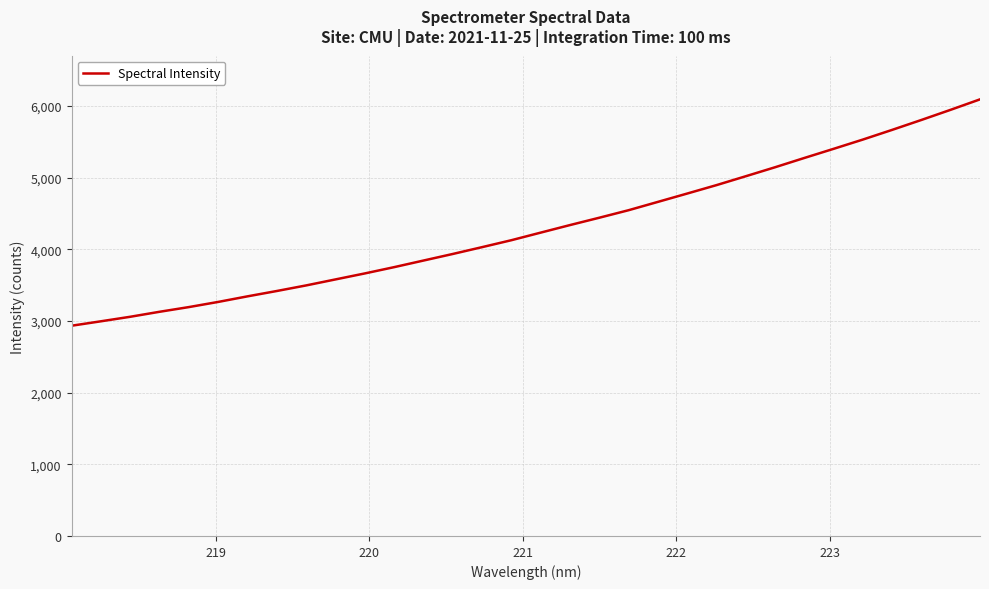

What is the greatest value displayed?

6094.3